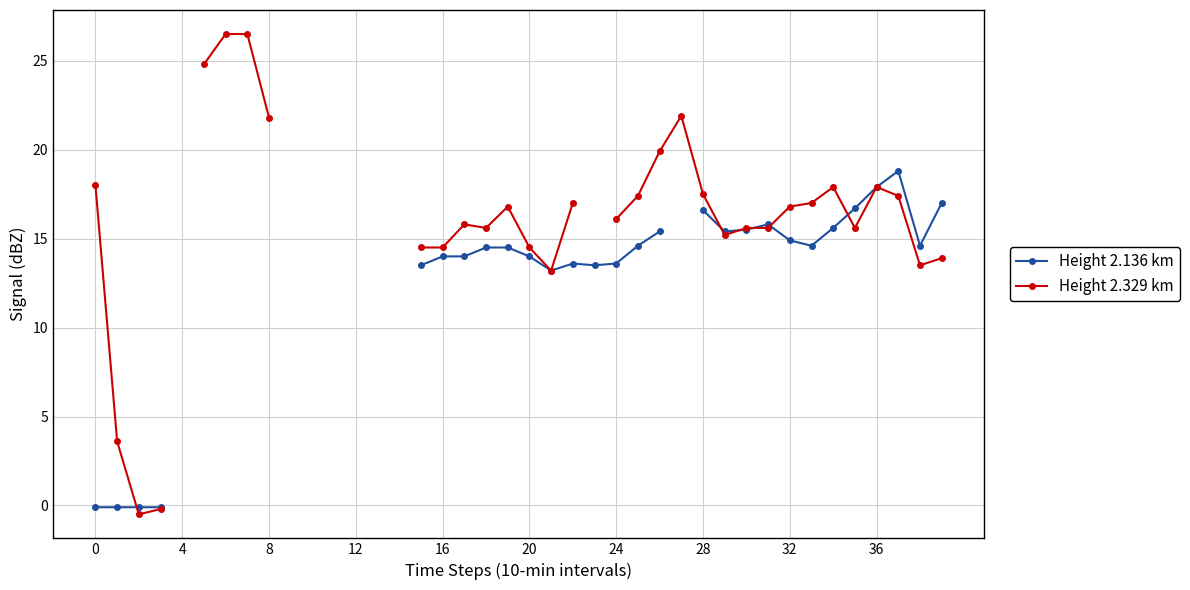

How many intersections are there between Height 2.329 km and Height 2.136 km?

6